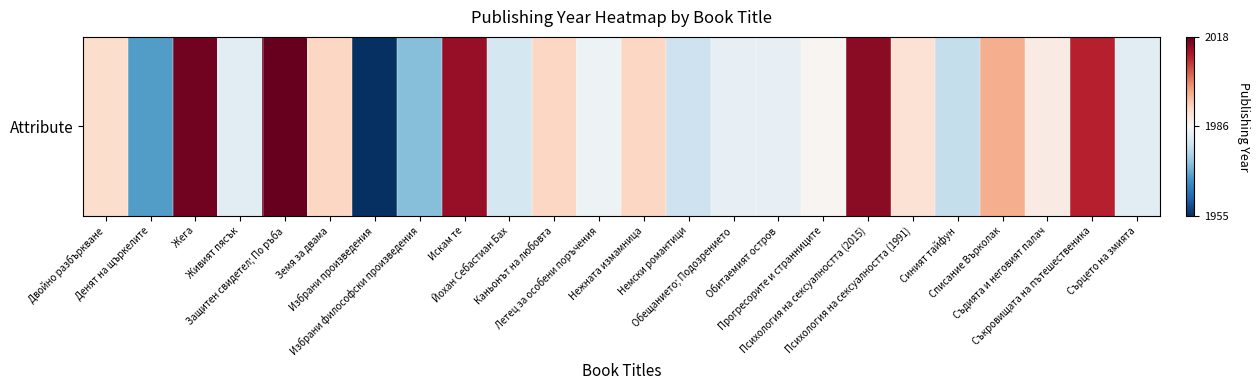

How many data points are less than 1989?

12